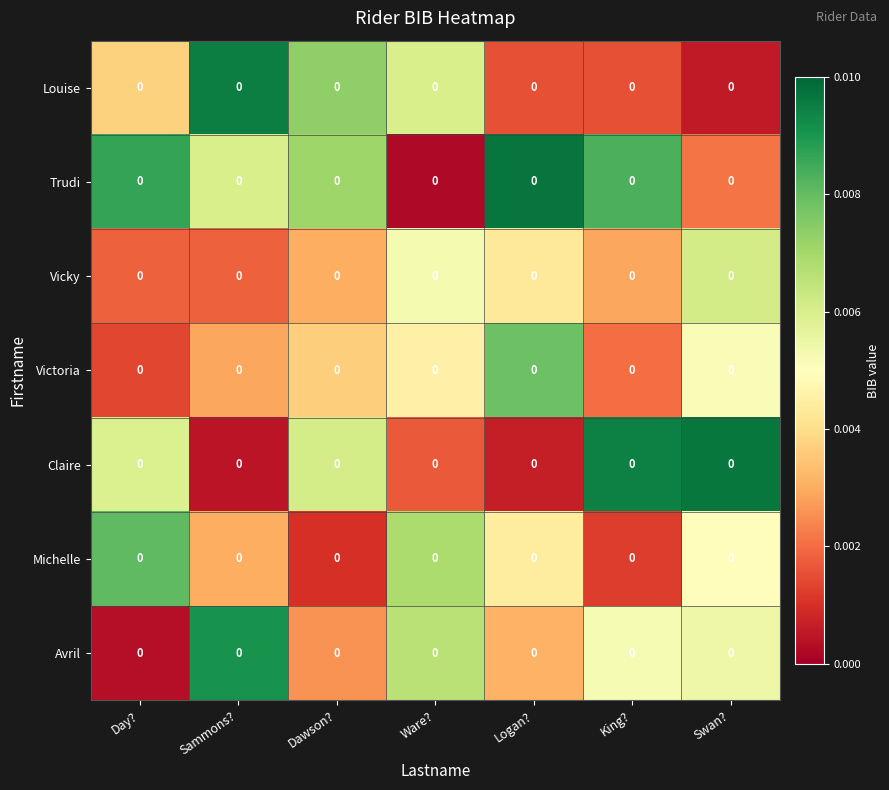

Reading left to right, what are all the values shown in this chart?

Louise: Day?=0.0	Sammons?=0.0	Dawson?=0.0	Ware?=0.0	Logan?=0.0	King?=0.0	Swan?=0.0
Trudi: Day?=0.0	Sammons?=0.0	Dawson?=0.0	Ware?=0.0	Logan?=0.0	King?=0.0	Swan?=0.0
Vicky: Day?=0.0	Sammons?=0.0	Dawson?=0.0	Ware?=0.0	Logan?=0.0	King?=0.0	Swan?=0.0
Victoria: Day?=0.0	Sammons?=0.0	Dawson?=0.0	Ware?=0.0	Logan?=0.0	King?=0.0	Swan?=0.0
Claire: Day?=0.0	Sammons?=0.0	Dawson?=0.0	Ware?=0.0	Logan?=0.0	King?=0.0	Swan?=0.0
Michelle: Day?=0.0	Sammons?=0.0	Dawson?=0.0	Ware?=0.0	Logan?=0.0	King?=0.0	Swan?=0.0
Avril: Day?=0.0	Sammons?=0.0	Dawson?=0.0	Ware?=0.0	Logan?=0.0	King?=0.0	Swan?=0.0